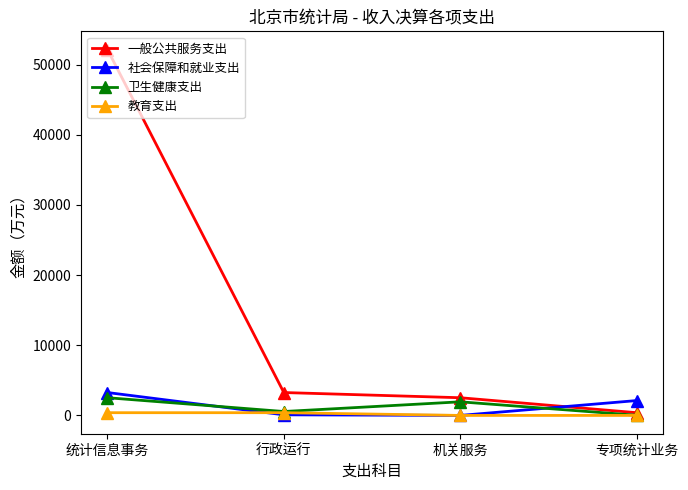

What position from the left is 专项统计业务?

4